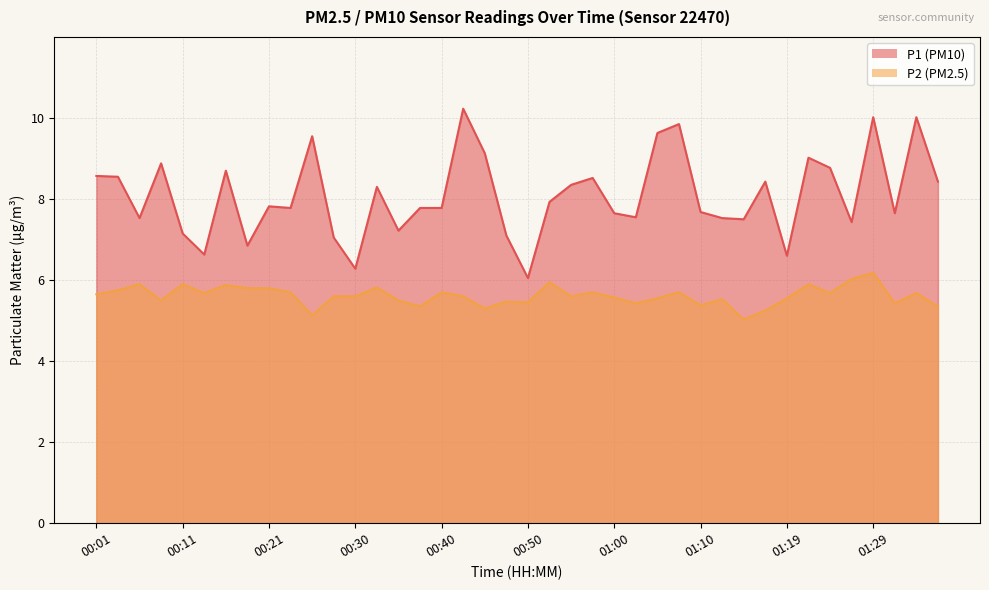

Count the number of categories in the chart.

40